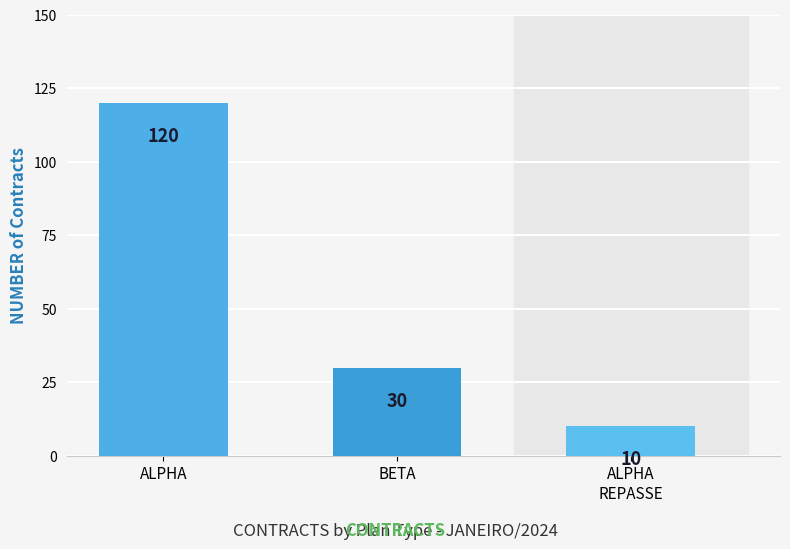

What is the label of the 2nd bar from the left?

BETA